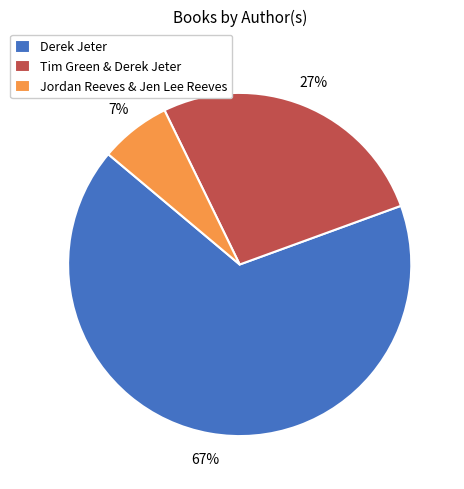

Is there a majority slice in this chart?

Yes